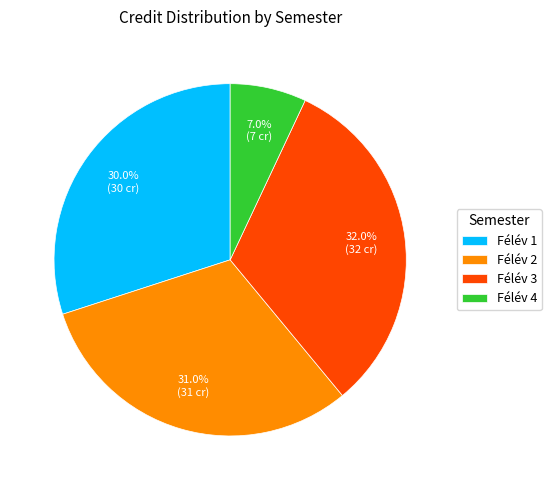

To the nearest percent, what is the difference between the Félév 3 and Félév 1 slice percentages?

2%